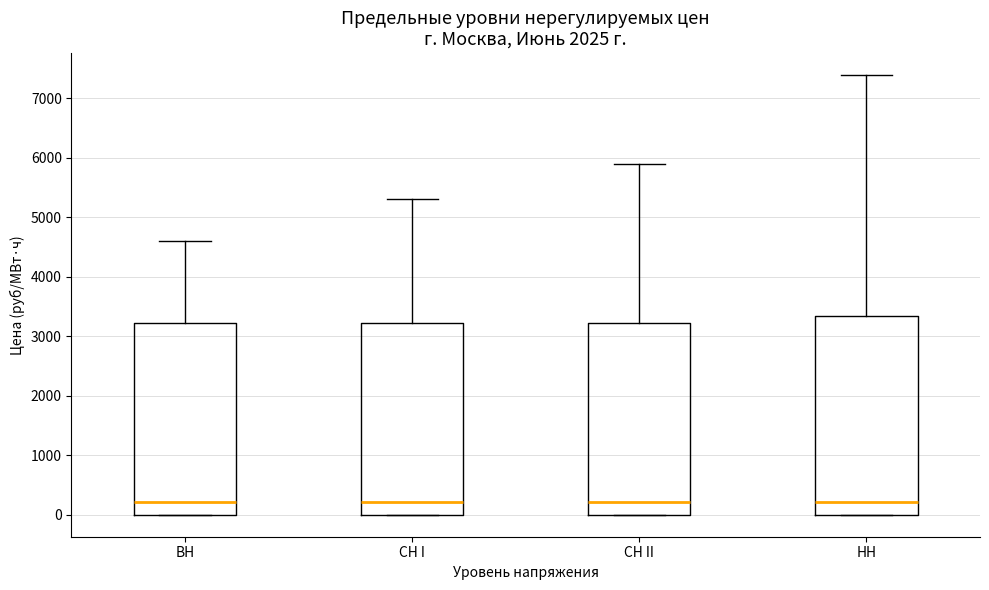

Comparing the boxes themselves (not the whiskers), which one is the tallest?

НН